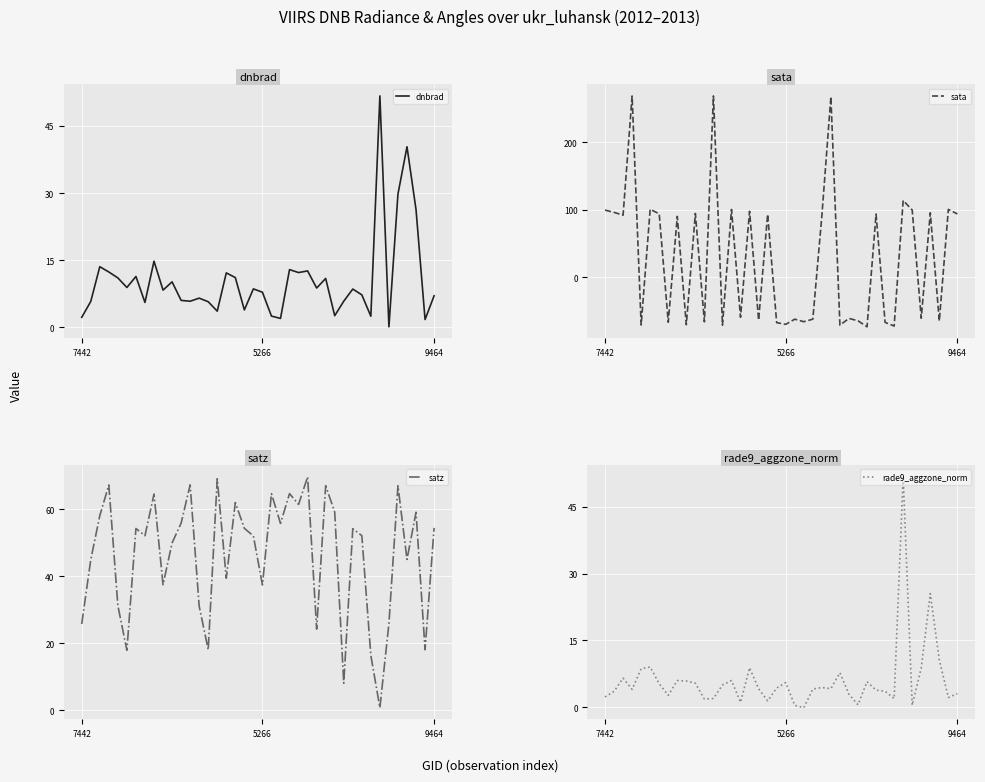

At which label is sata closest to 97?

16